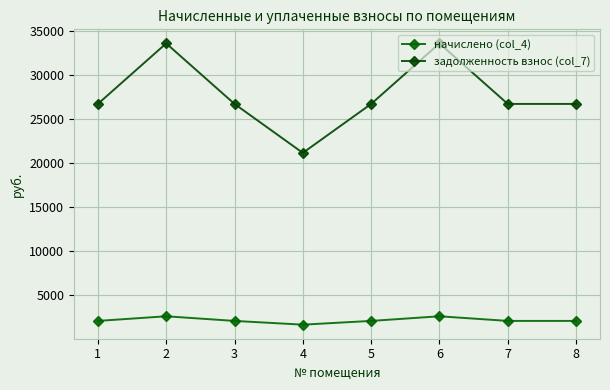

At which label does задолженность взнос (col_7) reach its minimum?

4